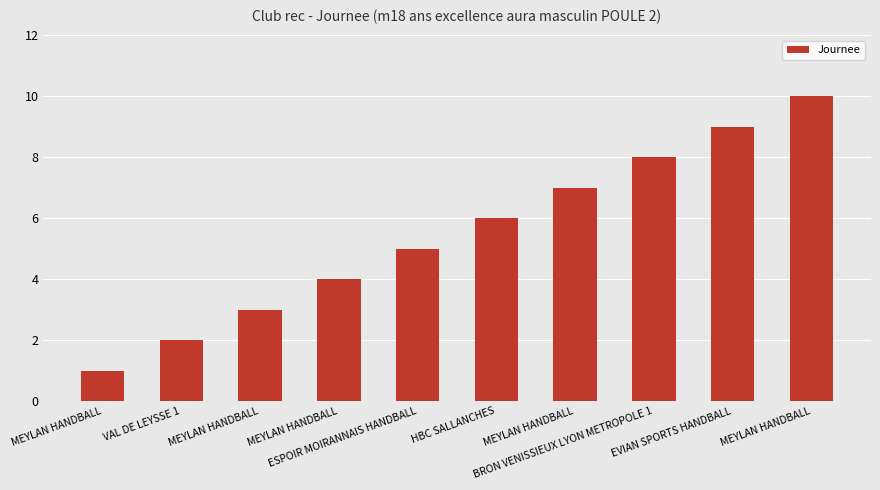

What is the maximum value shown in the chart?

10